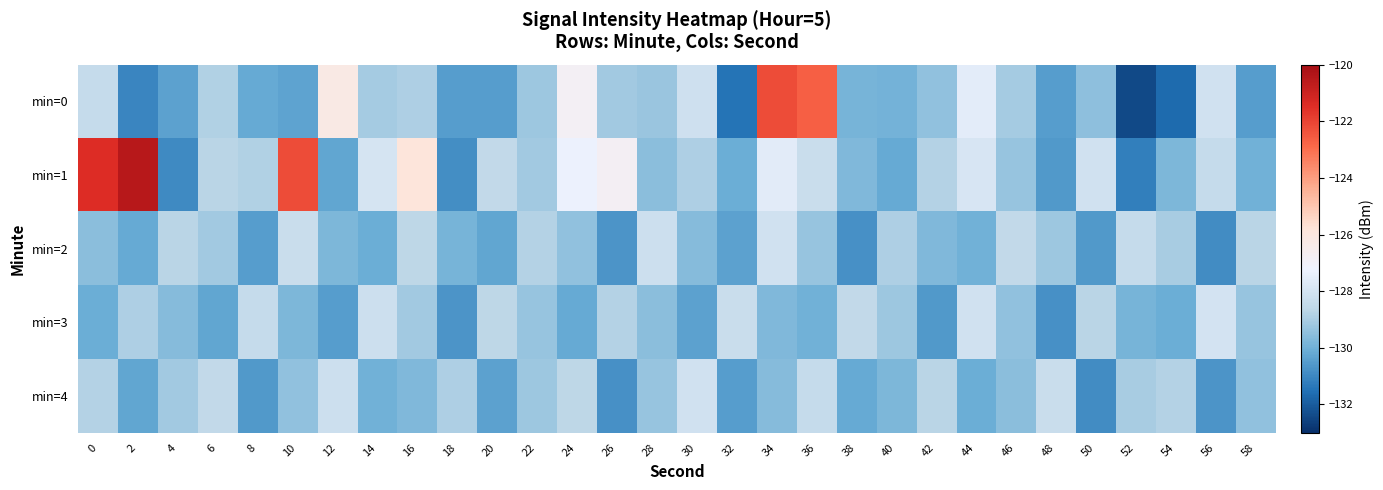

Reading right to left, list all the values displayed in this chart.

min=0: 58=-130.5	56=-128.1	54=-131.7	52=-132.4	50=-129.5	48=-130.5	46=-129.1	44=-127.6	42=-129.4	40=-129.9	38=-129.9	36=-122.6	34=-122.2	32=-131.5	30=-128.1	28=-129.2	26=-129.1	24=-126.8	22=-129.2	20=-130.5	18=-130.5	16=-128.9	14=-129.0	12=-126.2	10=-130.3	8=-130.2	6=-128.9	4=-130.4	2=-131.1	0=-128.4
min=1: 58=-130.0	56=-128.4	54=-129.8	52=-131.2	50=-128.1	48=-130.6	46=-129.3	44=-127.9	42=-128.8	40=-130.2	38=-129.7	36=-128.3	34=-127.6	32=-130.1	30=-128.9	28=-129.5	26=-126.8	24=-127.3	22=-129.1	20=-128.5	18=-130.8	16=-125.9	14=-128.0	12=-130.3	10=-122.2	8=-128.9	6=-128.7	4=-130.9	2=-120.5	0=-121.5
min=2: 58=-128.7	56=-130.9	54=-129.0	52=-128.4	50=-130.6	48=-129.2	46=-128.5	44=-130.0	42=-129.7	40=-128.9	38=-130.8	36=-129.3	34=-128.1	32=-130.4	30=-129.6	28=-128.2	26=-130.7	24=-129.4	22=-128.8	20=-130.3	18=-129.9	16=-128.6	14=-130.1	12=-129.8	10=-128.3	8=-130.5	6=-129.1	4=-128.7	2=-130.2	0=-129.5
min=3: 58=-129.3	56=-128.0	54=-130.1	52=-129.9	50=-128.7	48=-130.8	46=-129.4	44=-128.1	42=-130.6	40=-129.2	38=-128.5	36=-130.0	34=-129.7	32=-128.3	30=-130.4	28=-129.5	26=-128.8	24=-130.2	22=-129.3	20=-128.6	18=-130.7	16=-129.1	14=-128.2	12=-130.5	10=-129.8	8=-128.4	6=-130.3	4=-129.6	2=-128.9	0=-130.1
min=4: 58=-129.4	56=-130.7	54=-128.8	52=-129.0	50=-130.9	48=-128.3	46=-129.5	44=-130.1	42=-128.7	40=-129.8	38=-130.2	36=-128.4	34=-129.6	32=-130.5	30=-128.1	28=-129.3	26=-130.8	24=-128.6	22=-129.2	20=-130.4	18=-128.9	16=-129.7	14=-130.0	12=-128.2	10=-129.4	8=-130.6	6=-128.5	4=-129.1	2=-130.3	0=-128.8